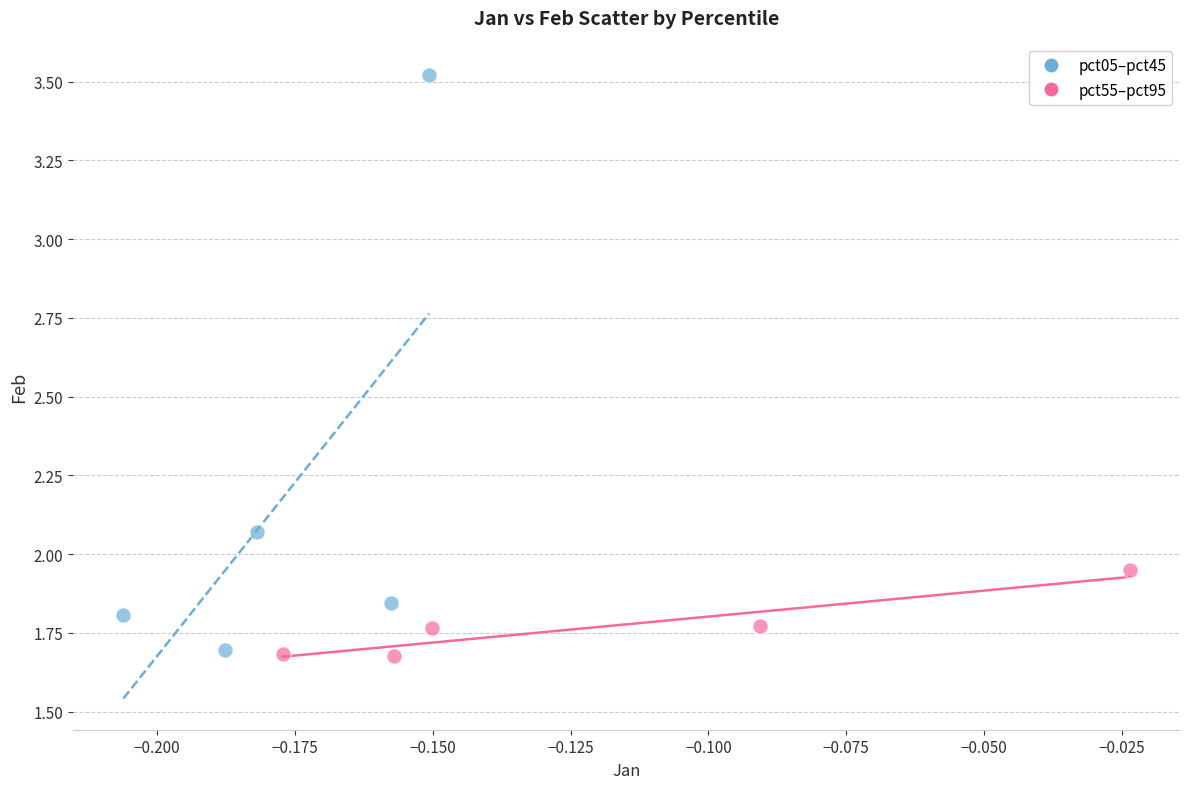

Which series has the widest spread of Y values?

pct05–pct45